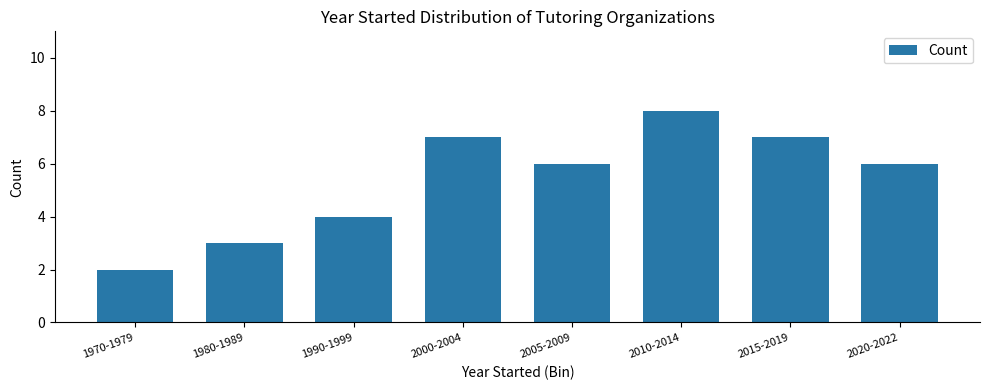

Is it true that the value at 1970-1979 is 2?

True